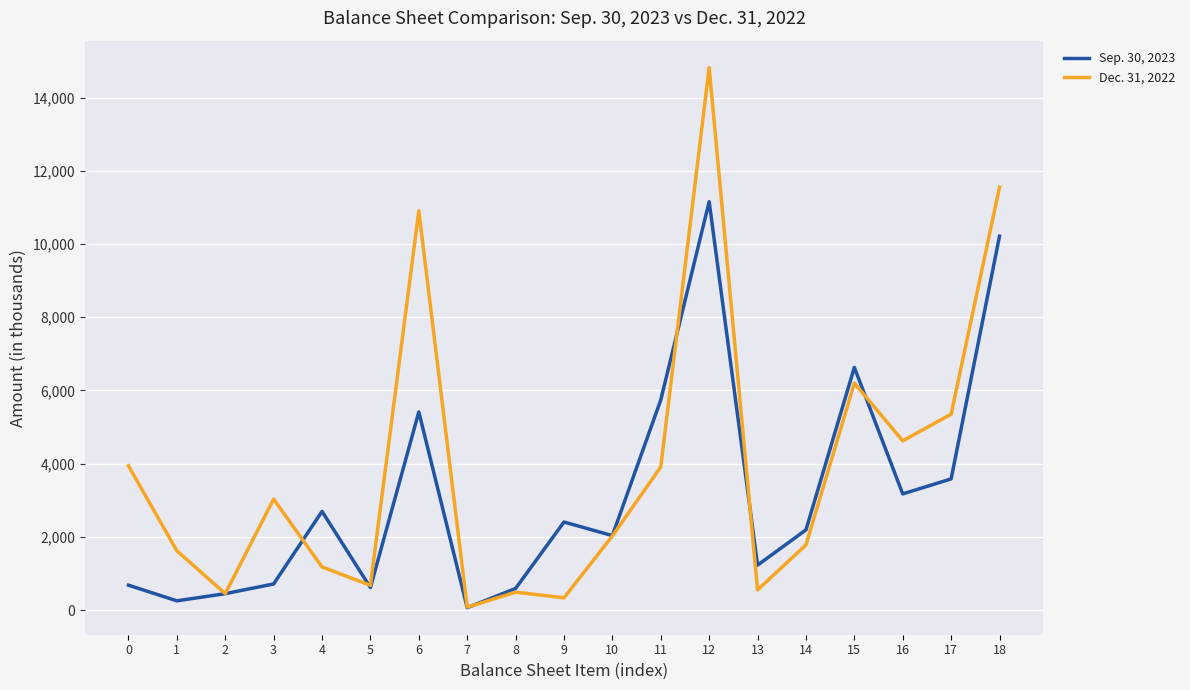

The Dec. 31, 2022 series shows 1179 at 4. True or false?

True